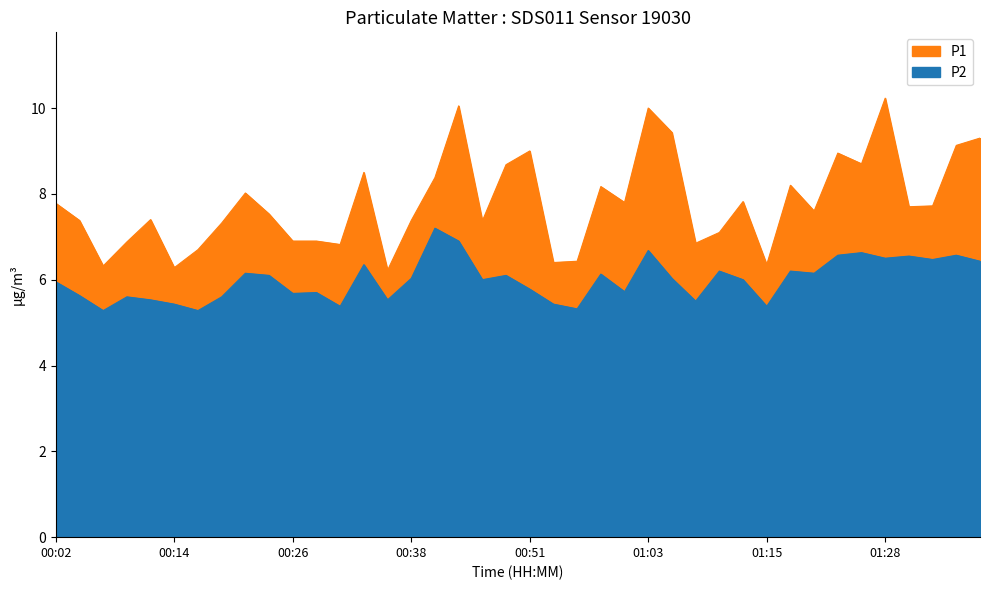

What is the maximum value shown in the chart?

10.2